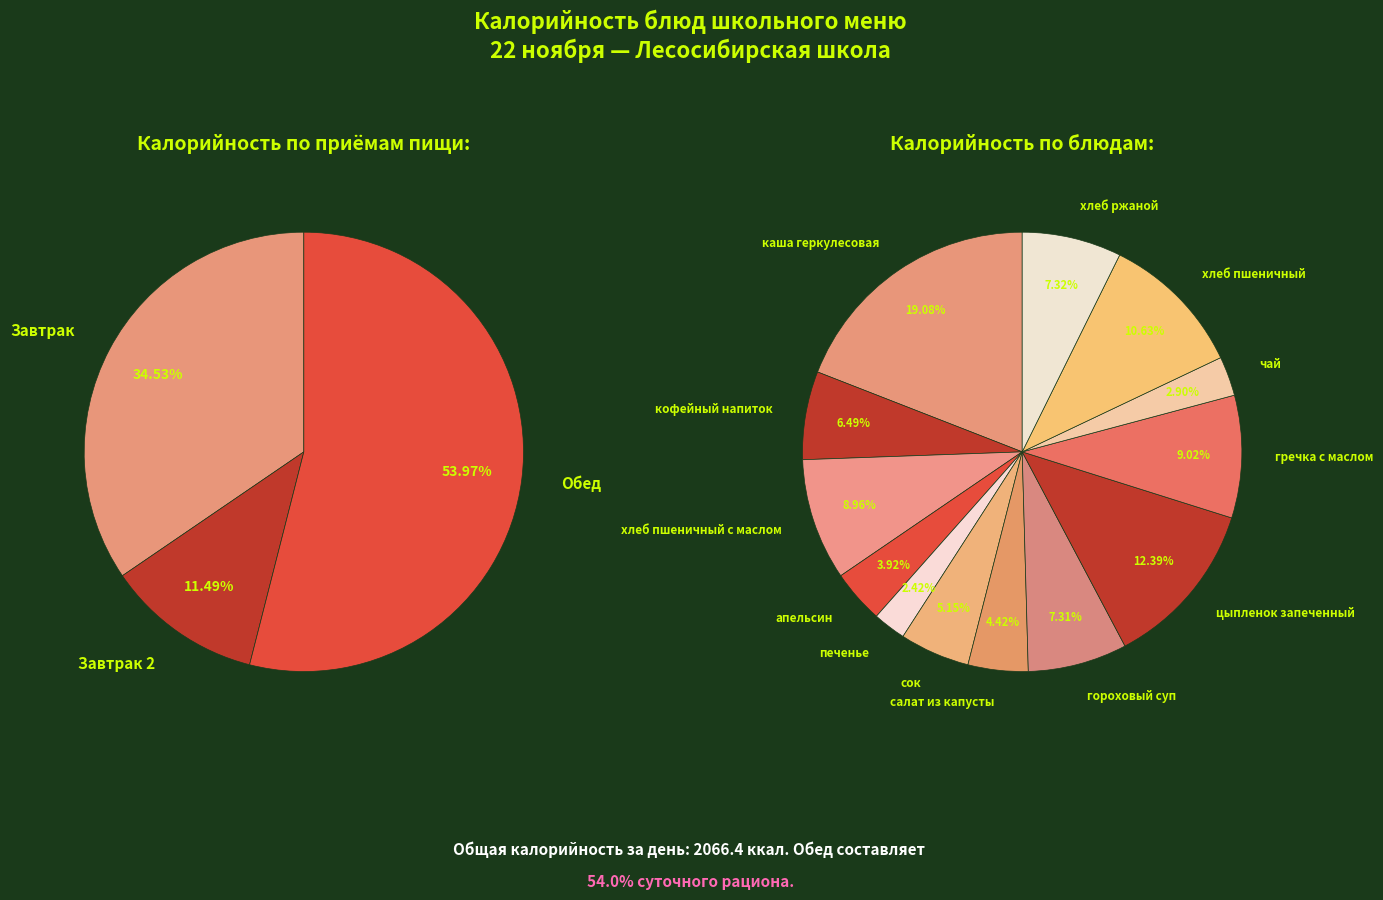

Is it true that цыпленок запеченный is 4% of the pie?

False